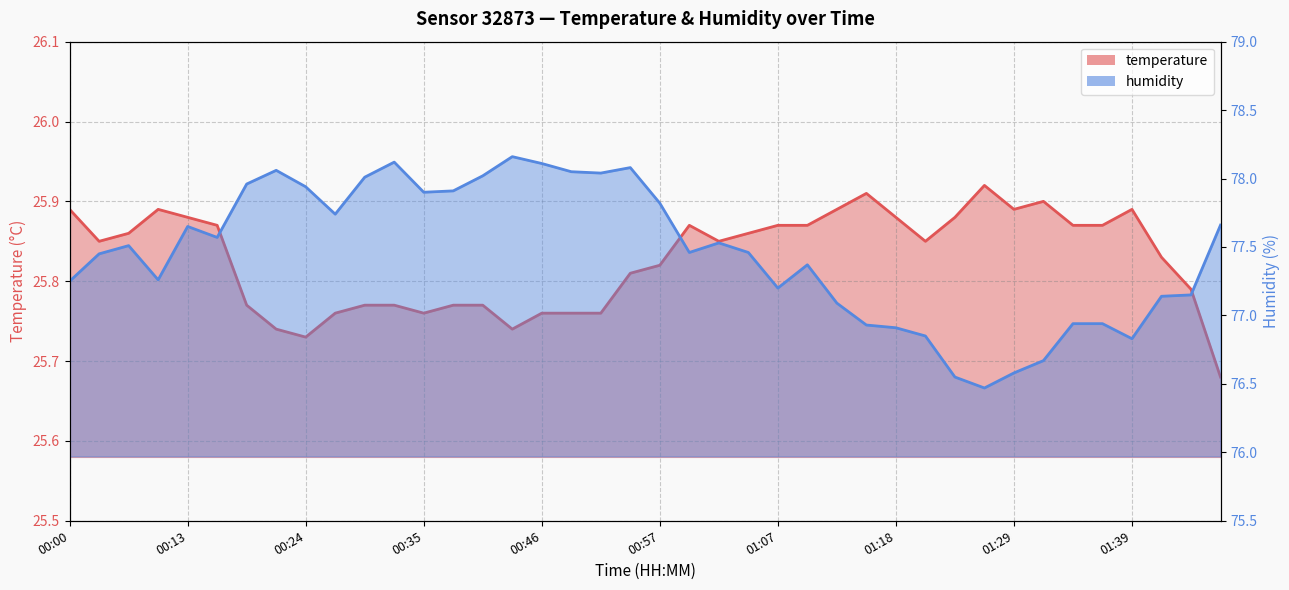

What is the difference between the highest and lowest values at 00:19?

52.2